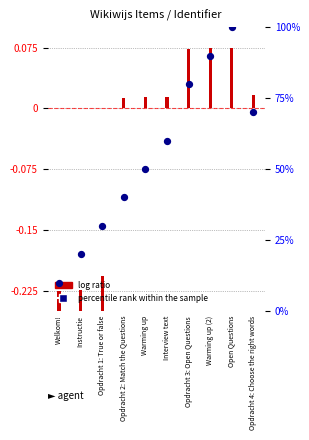

What is the ratio of the value at Opdracht 1: True or false to the value at Opdracht 3: Open Questions?

0.4